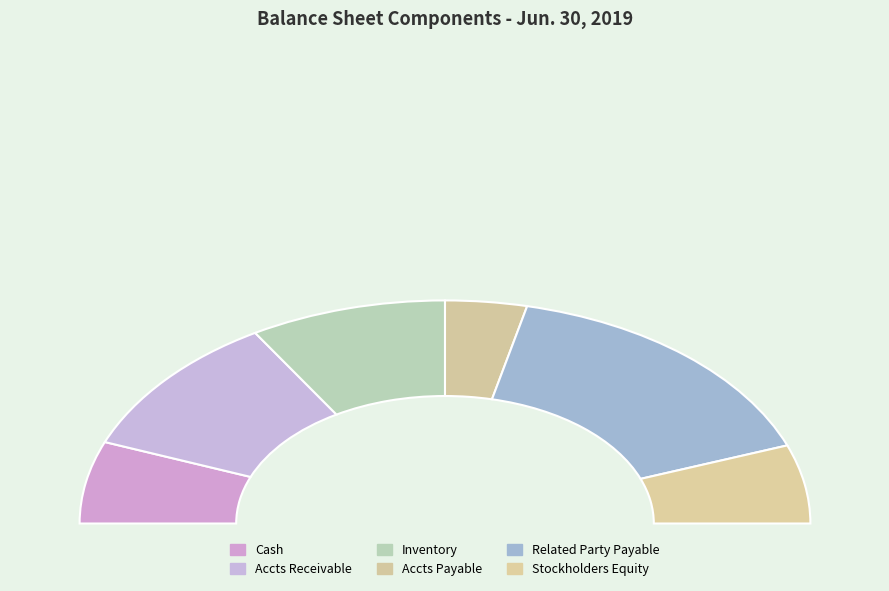

Which slice is the largest?

Related party payable